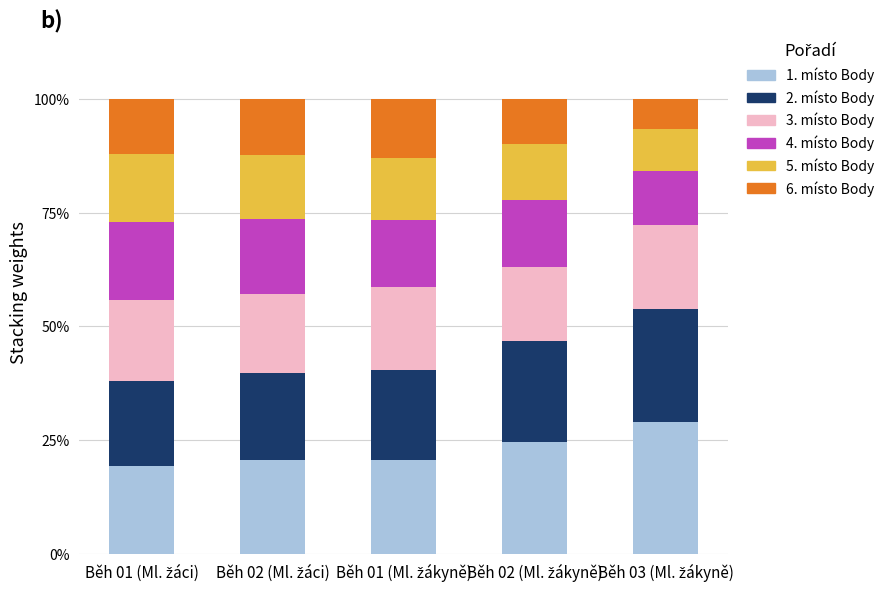

What is the lowest value of the 1. místo Body series?

19.4